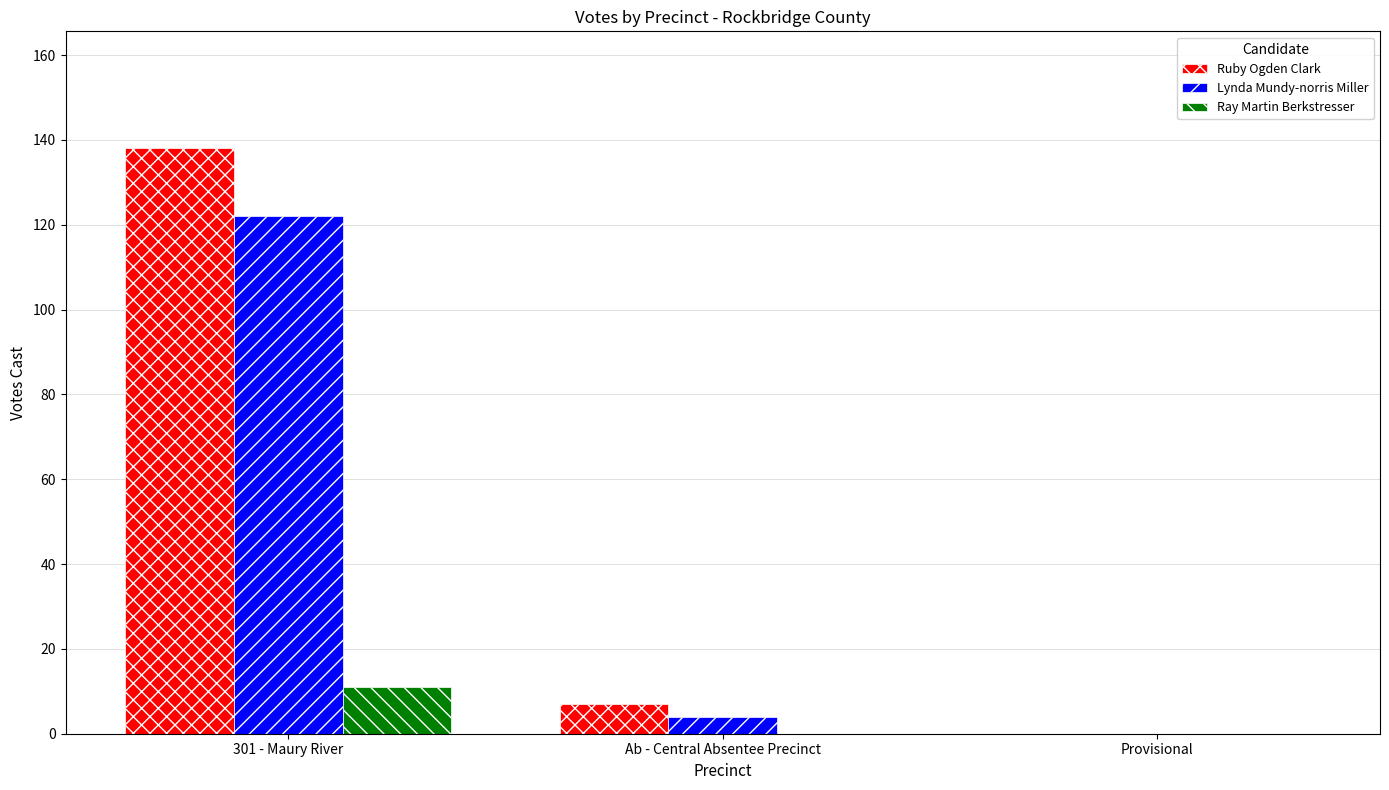

What is the sum of all Ray Martin Berkstresser values?

11